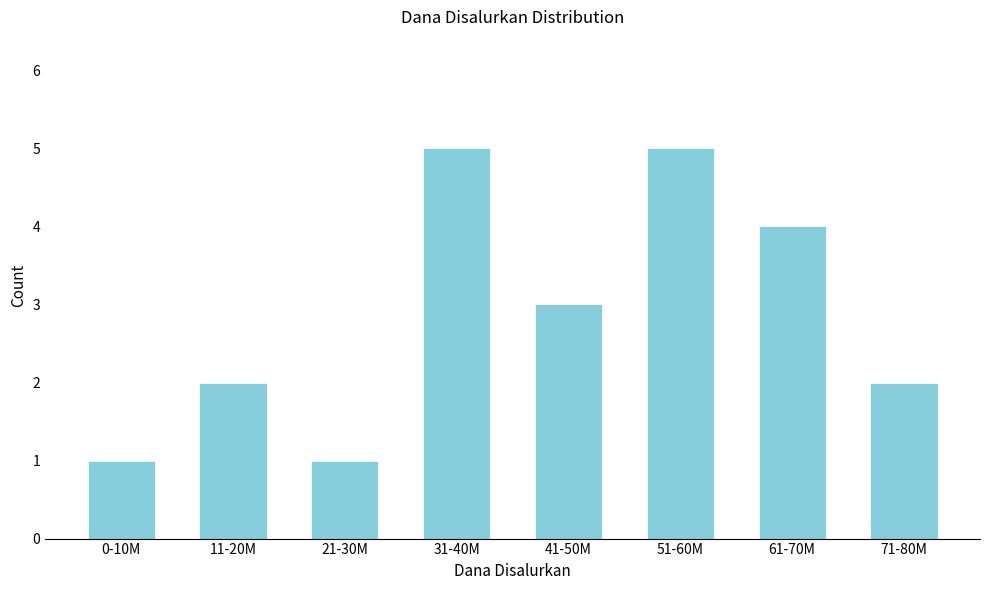

Reading right to left, extract all data points from this chart.

2	4	5	3	5	1	2	1